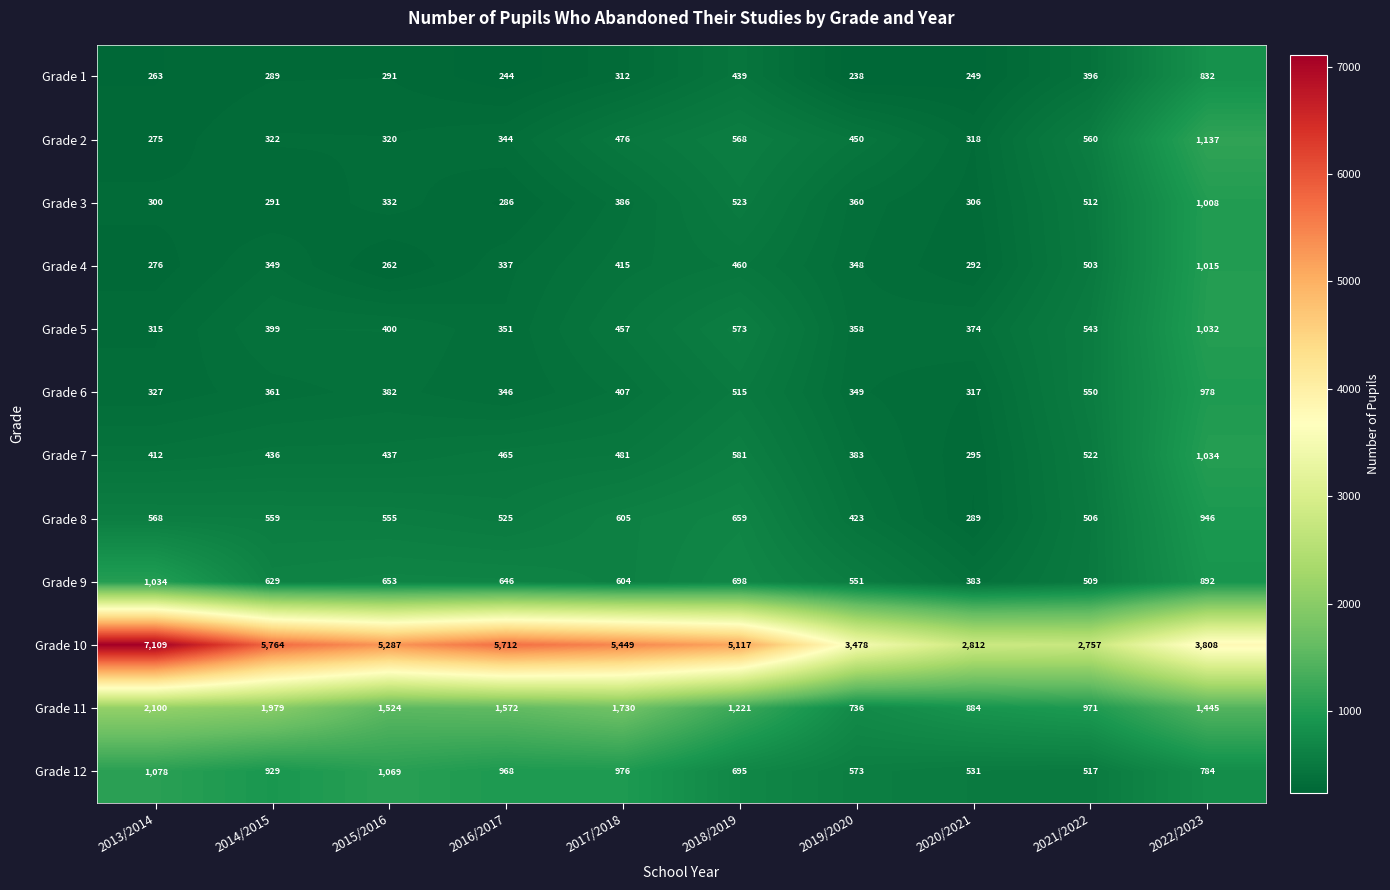

List the labels in order of Grade 12 value, smallest first.

2021/2022, 2020/2021, 2019/2020, 2018/2019, 2022/2023, 2014/2015, 2016/2017, 2017/2018, 2015/2016, 2013/2014